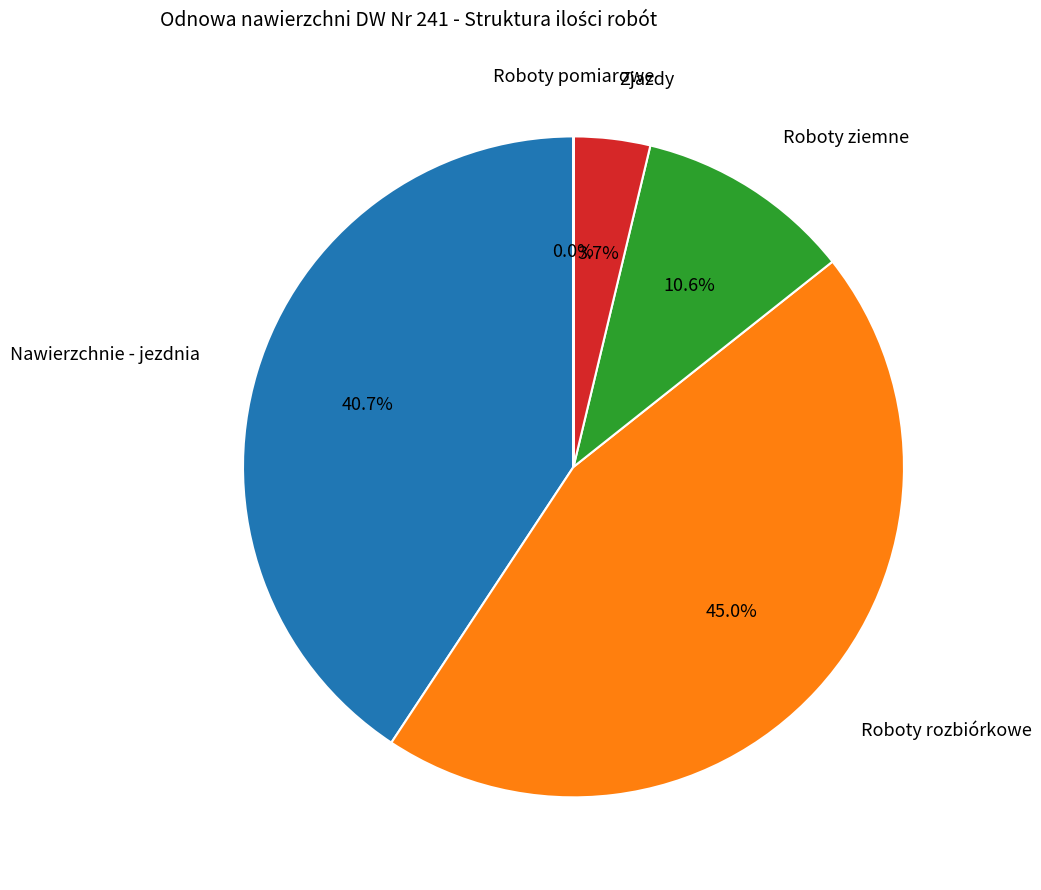

Is there any slice that represents more than half of the pie?

No